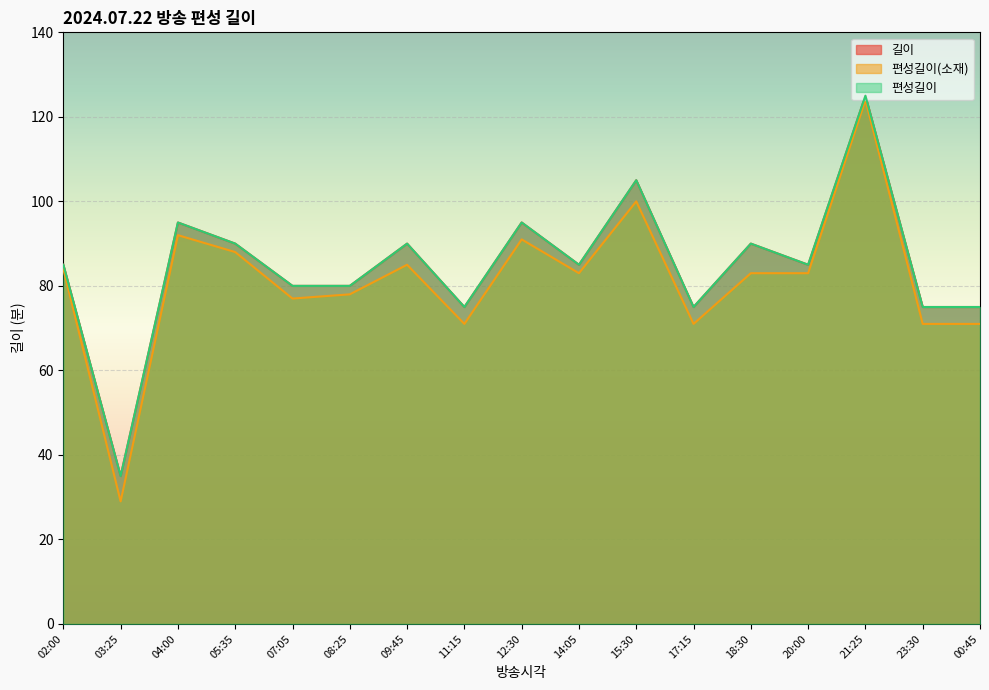

Reading left to right, list all the values displayed in this chart.

길이: 85	35	95	90	80	80	90	75	95	85	105	75	90	85	125	75	75
편성길이(소재): 84	29	92	88	77	78	85	71	91	83	100	71	83	83	124	71	71
편성길이: 85	35	95	90	80	80	90	75	95	85	105	75	90	85	125	75	75